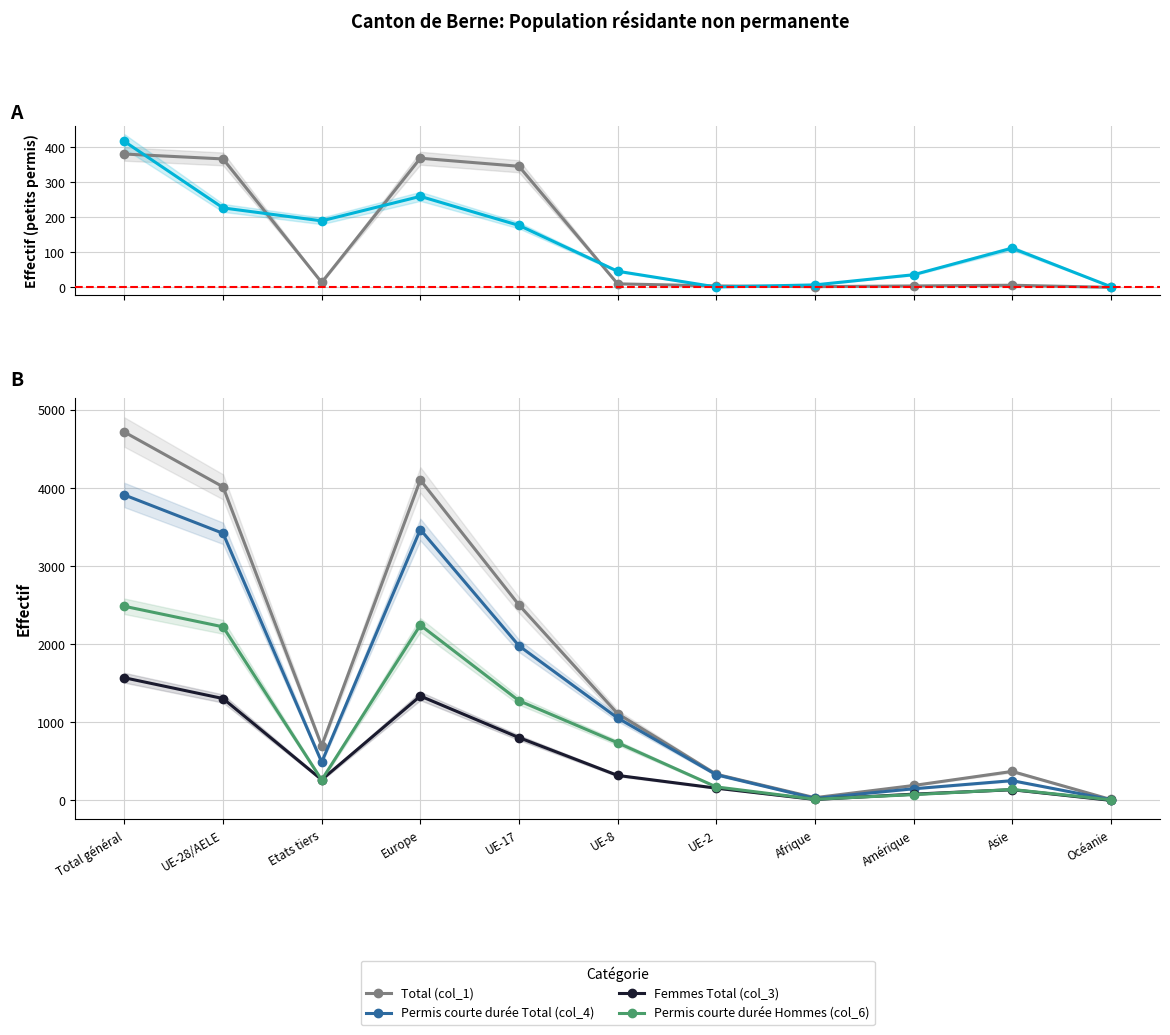

What value does the Total (col_1) series have at UE-2?

336